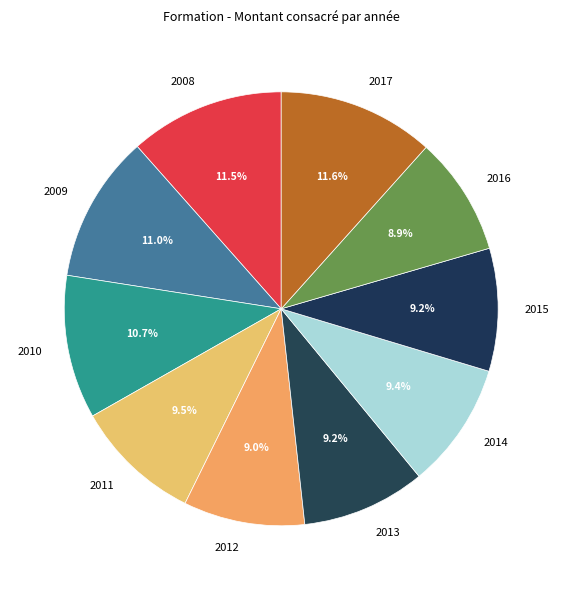

Count the number of slices in the pie.

10